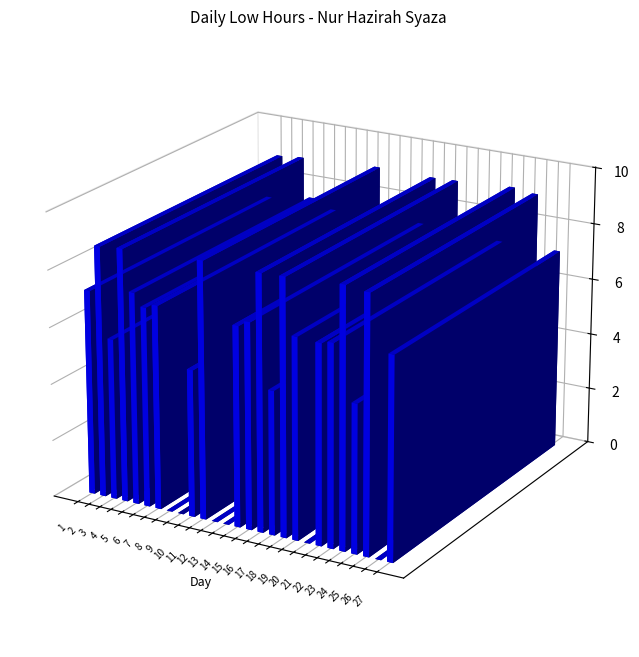

List the labels in order of value, smallest first.

8, 9, 12, 13, 20, 26, 17, 10, 24, 3, 21, 6, 14, 19, 22, 27, 7, 1, 15, 5, 2, 4, 16, 18, 11, 25, 23